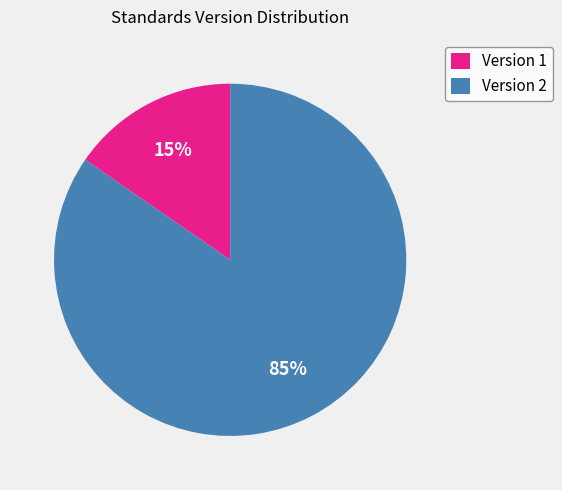

Rank the categories by value from lowest to highest.

Version 1, Version 2